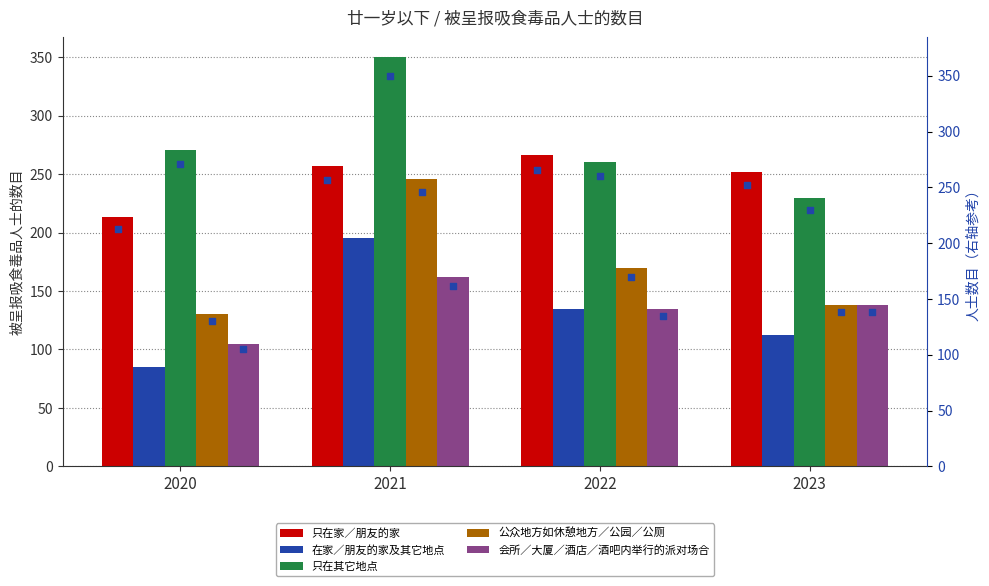

Which series contains the lowest Y value?

在家／朋友的家及其它地点